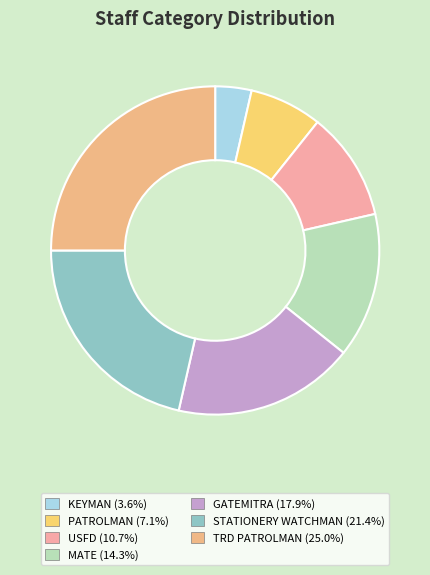

Which has a higher value, USFD or KEYMAN?

USFD